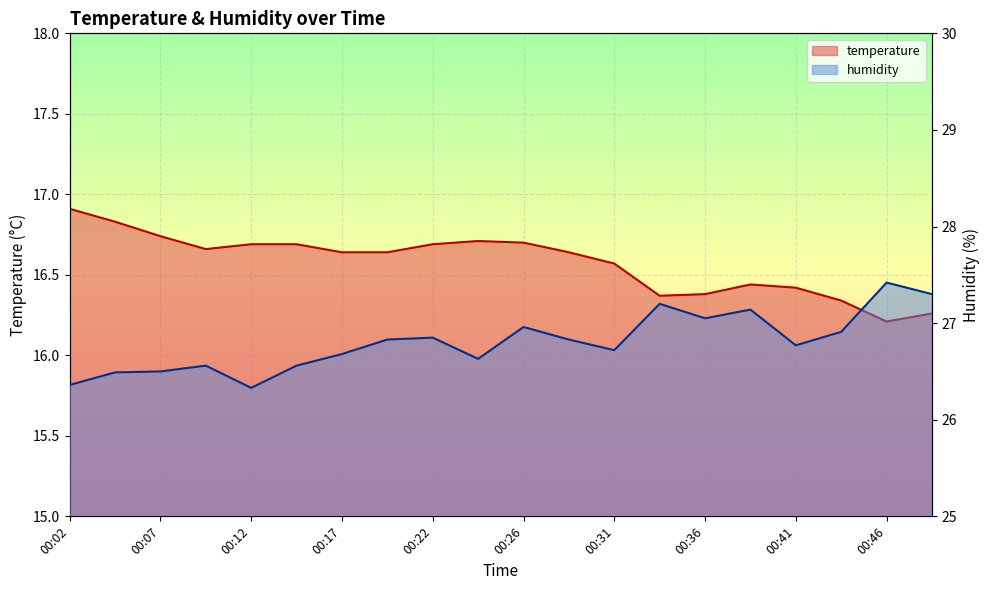

What is the difference between the temperature values at 00:46 and 00:49?

0.1